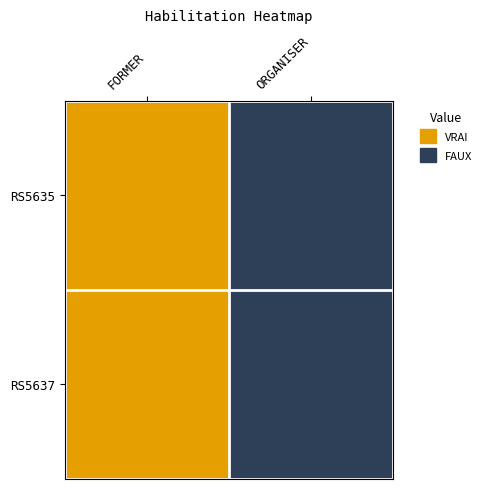

Between FORMER and ORGANISER, which is larger?

FORMER